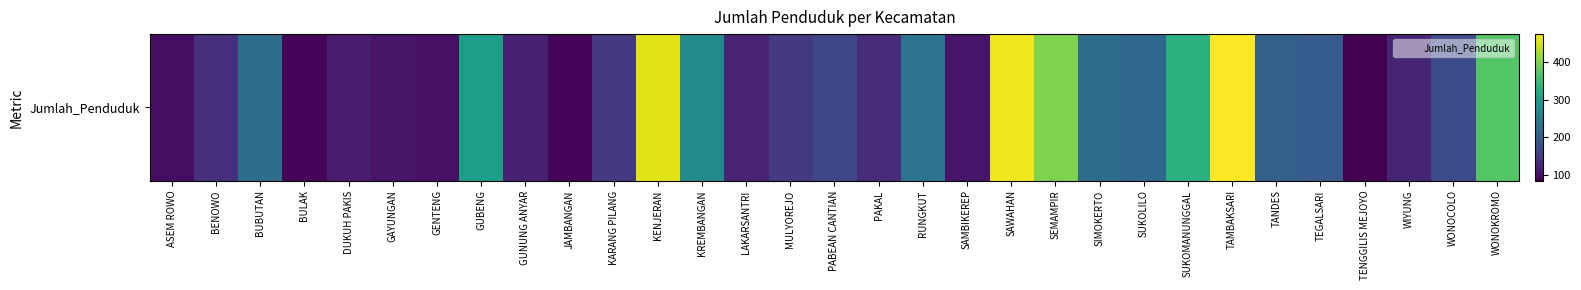

Which label corresponds to the largest value in the chart?

TAMBAKSARI